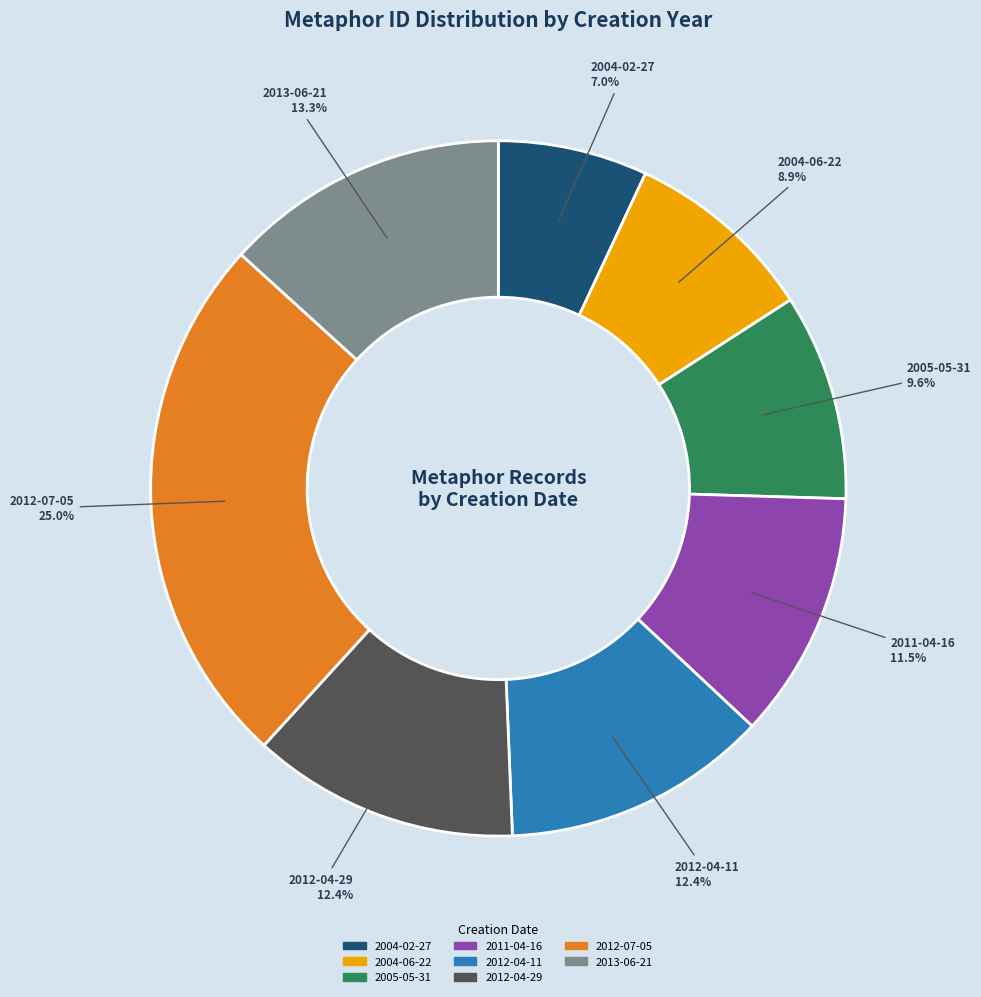

Which slice is the smallest?

2004-02-27